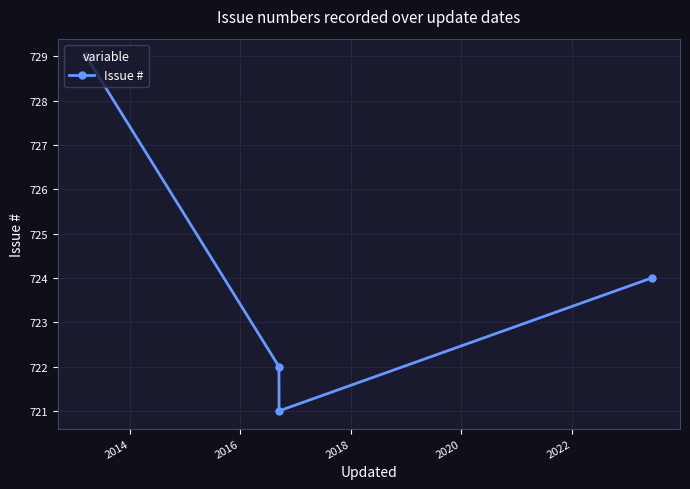

What is the difference between the maximum and minimum values?

8